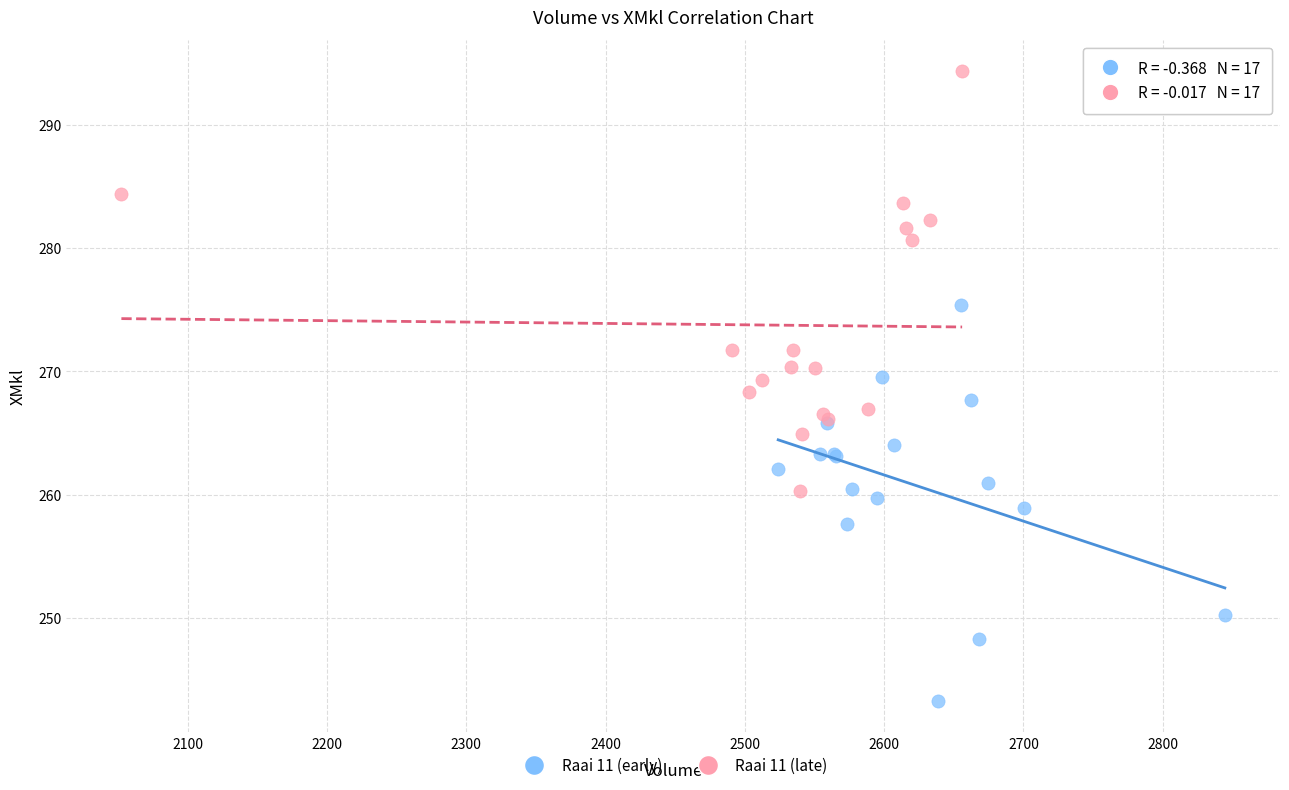

Which series reaches the minimum Y coordinate?

Raai 11 (early)